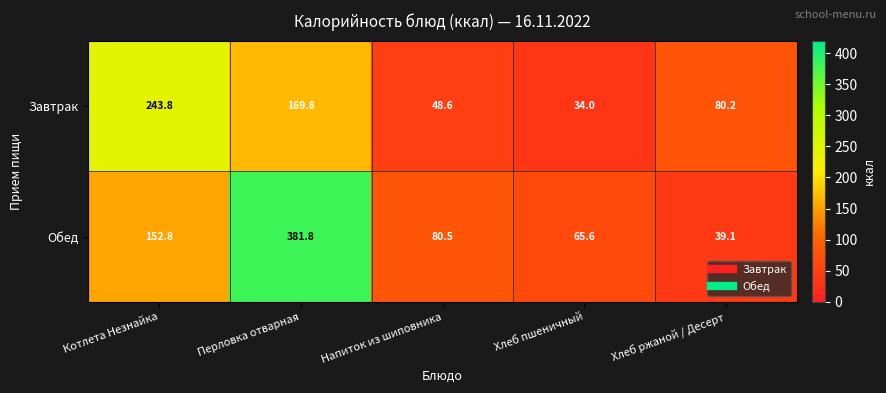

List the series in order of their peak value, lowest first.

Завтрак, Обед